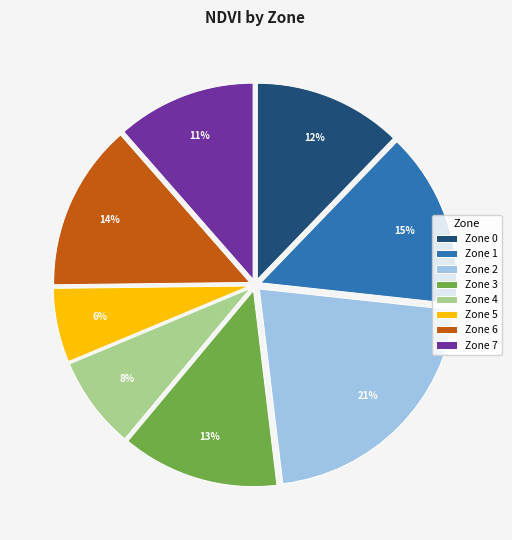

To the nearest percent, what portion does Zone 3 represent?

13%